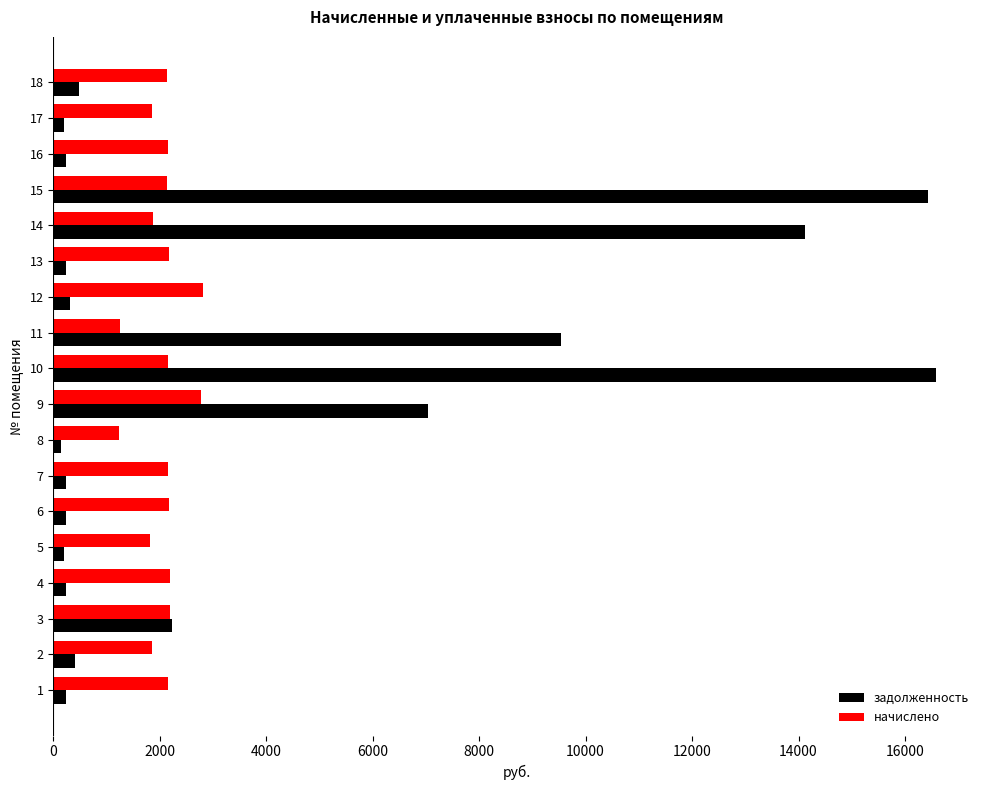

What is the sum of all начислено values?

37058.1